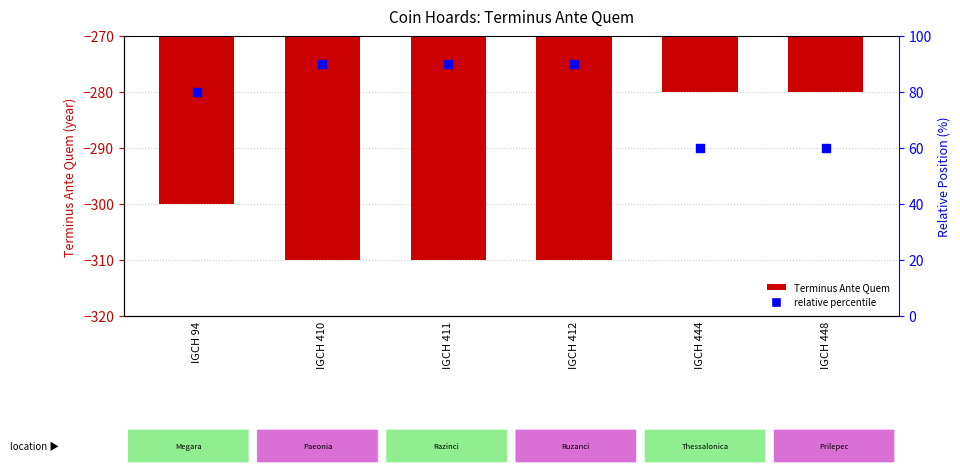

What is the total value across all series at IGCH 94?

-220